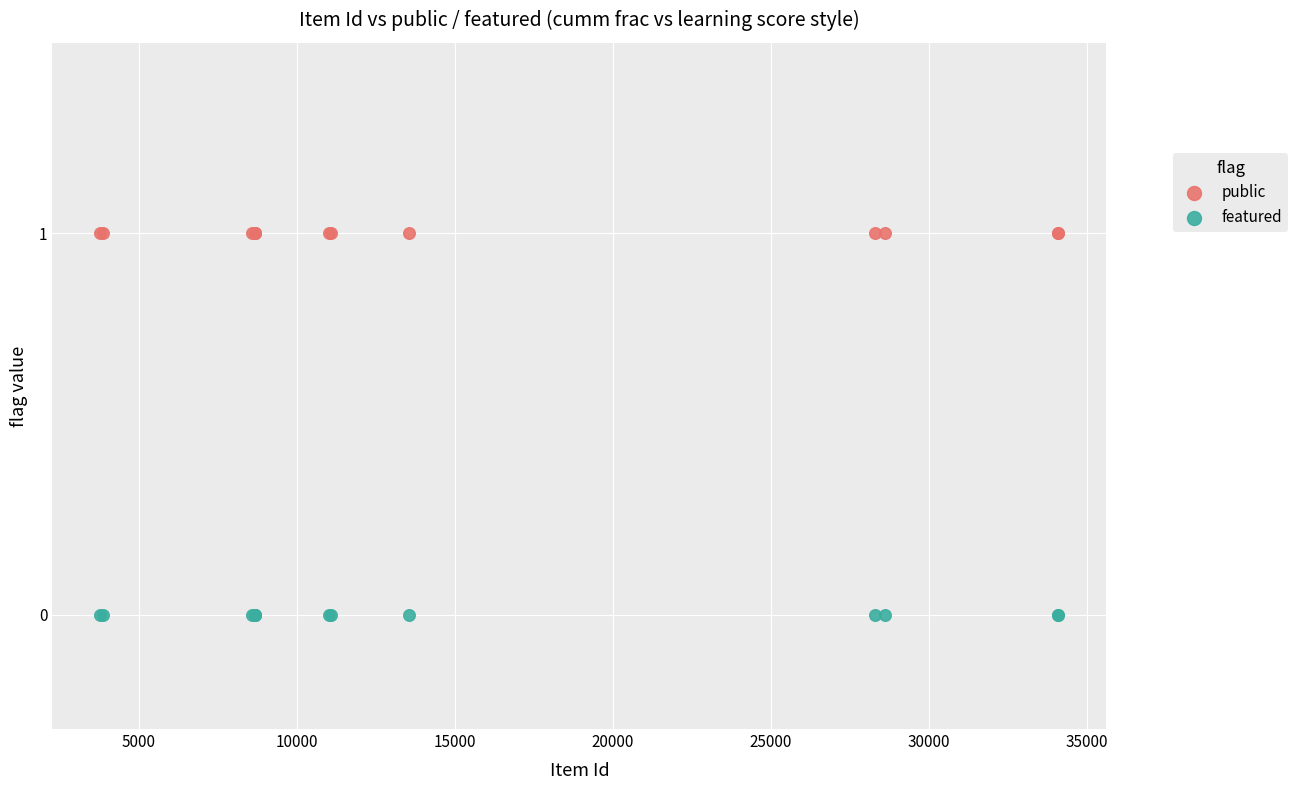

What are all the series names shown in the legend?

public, featured